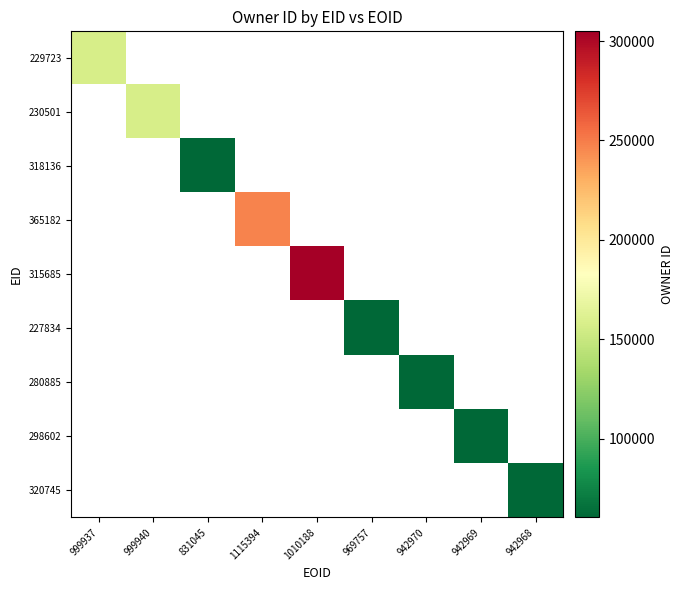

What is the smallest value displayed?

60308.0